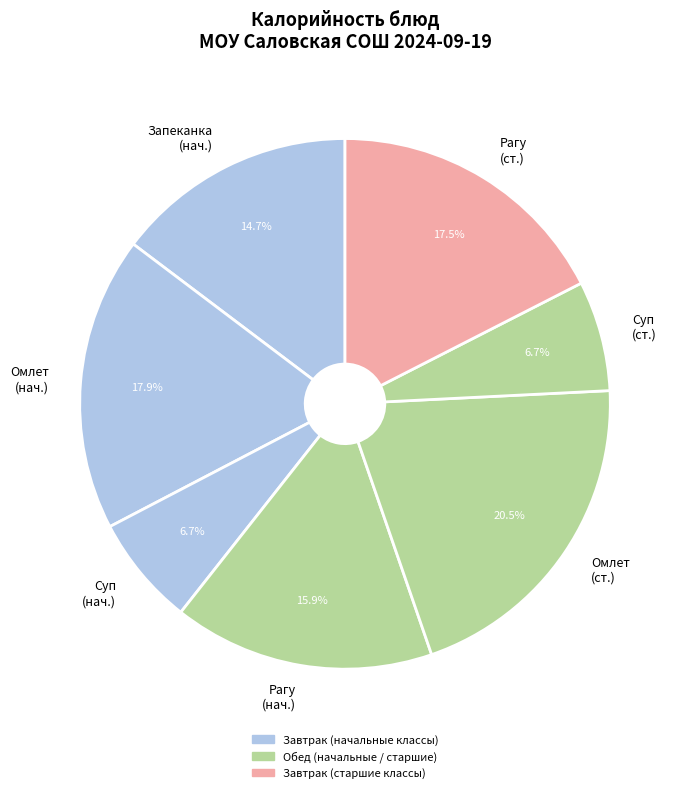

Is Омлет (нач.) the majority of the pie?

No